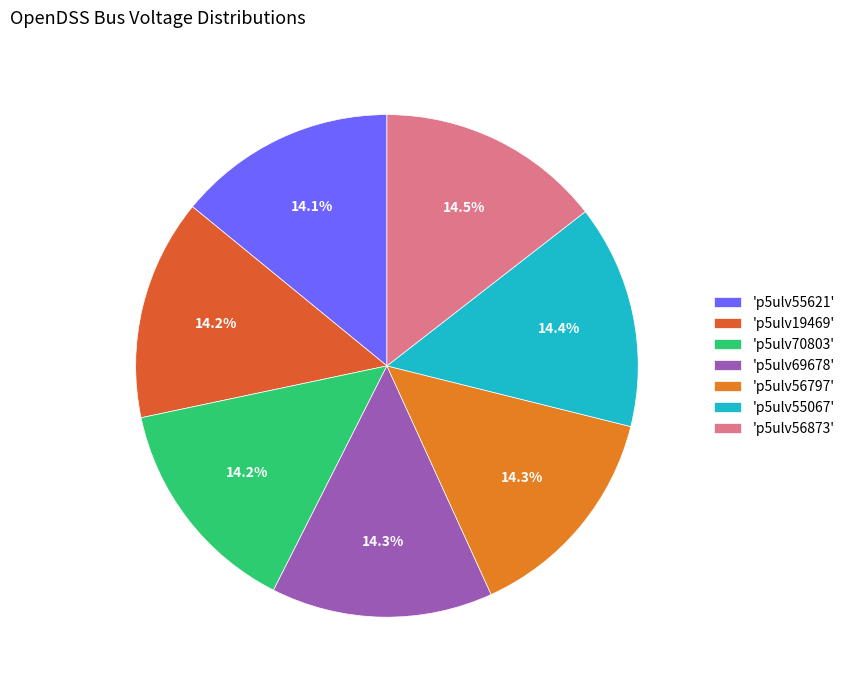

Count the number of slices in the pie.

7